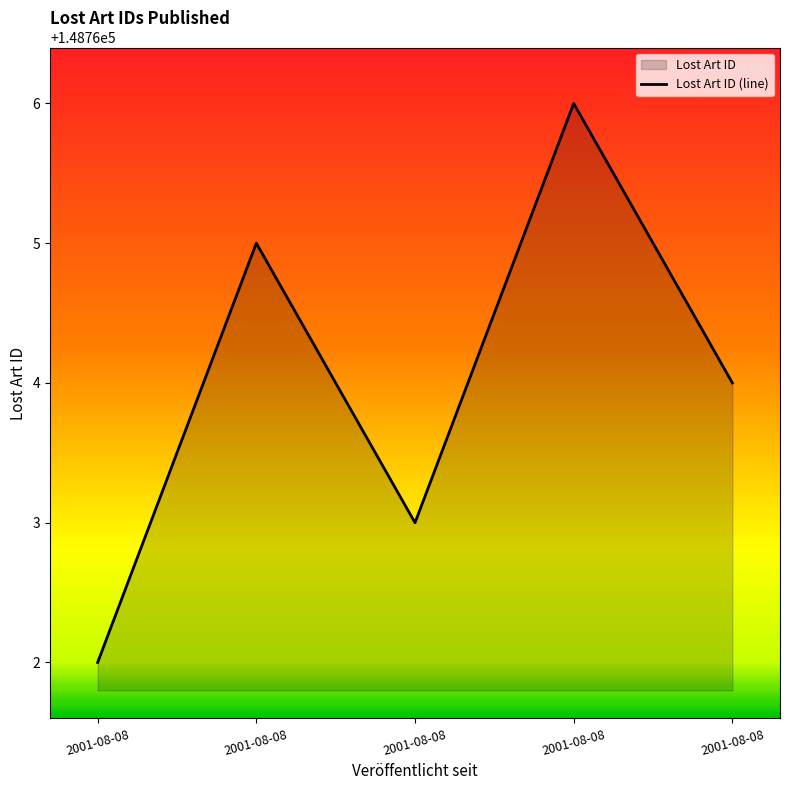

What is the difference between the maximum and second lowest values?

3